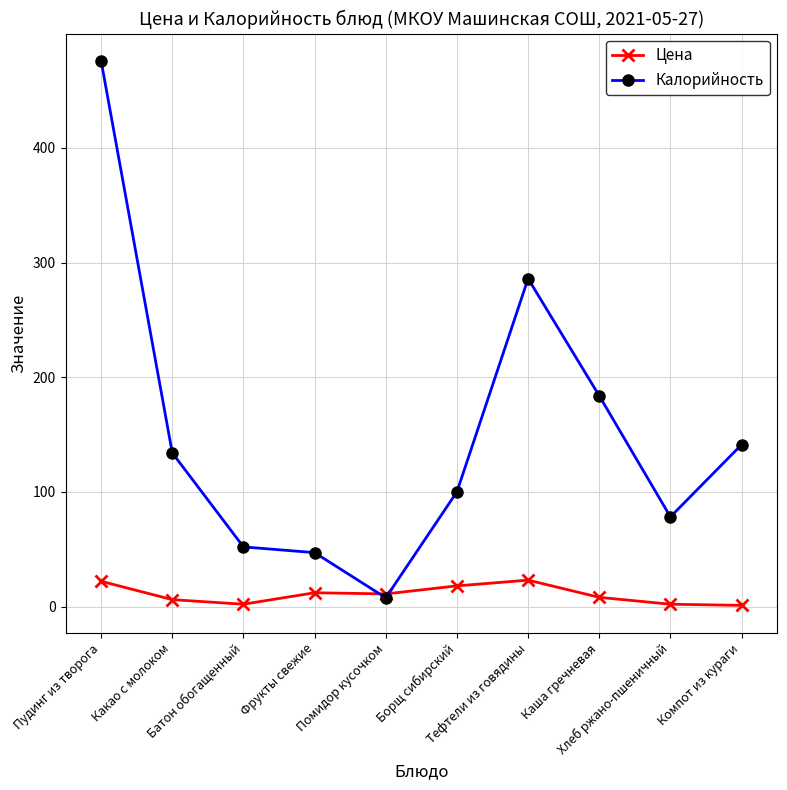

The value of Калорийность at Тефтели из говядины is 428.8. True or false?

False